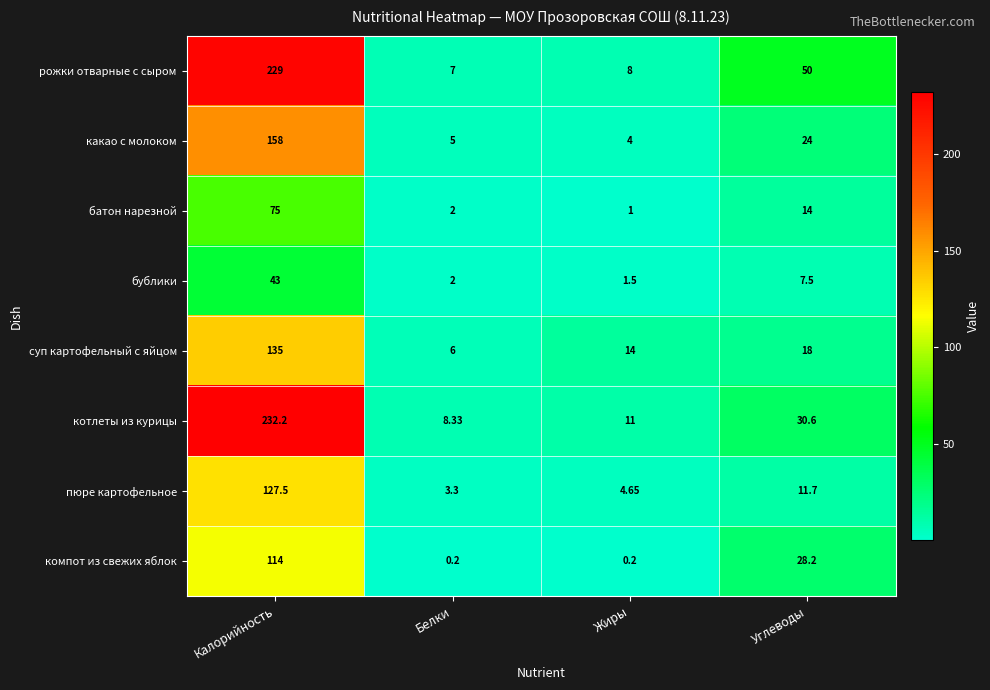

What is the greatest value displayed?

232.2